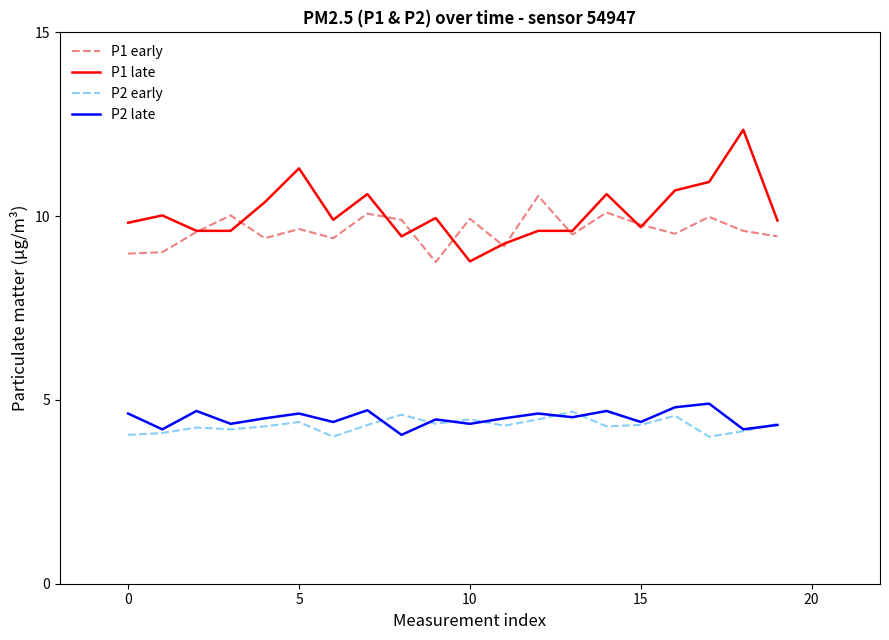

In P2 late, how many points are lower than both neighbors (excluding endpoints)?

8